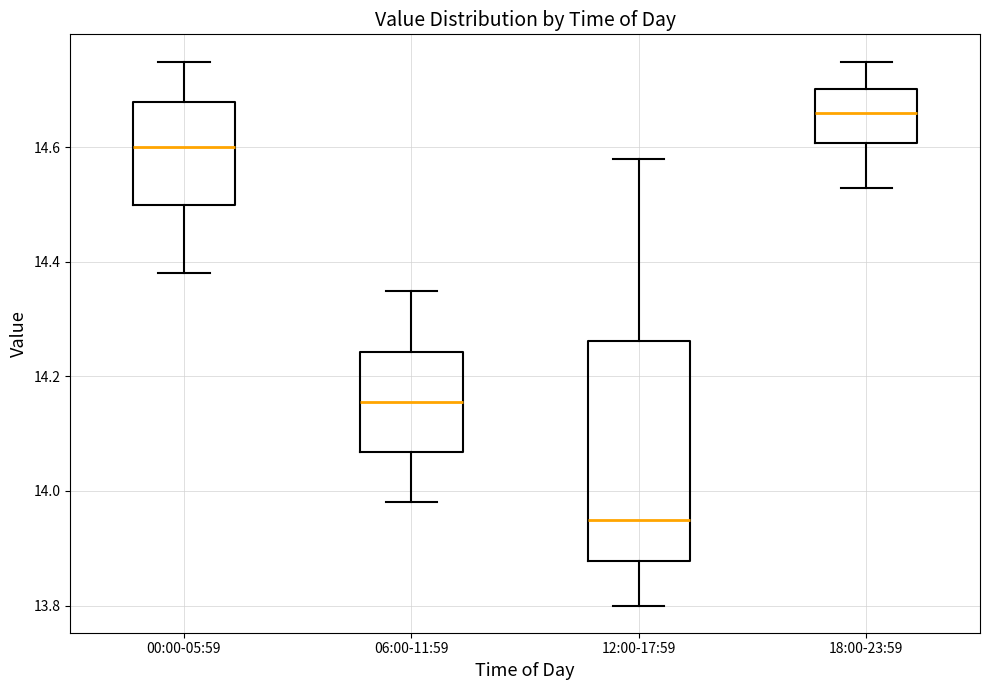

Which box is the tallest, from its lower edge to its upper edge?

12:00-17:59